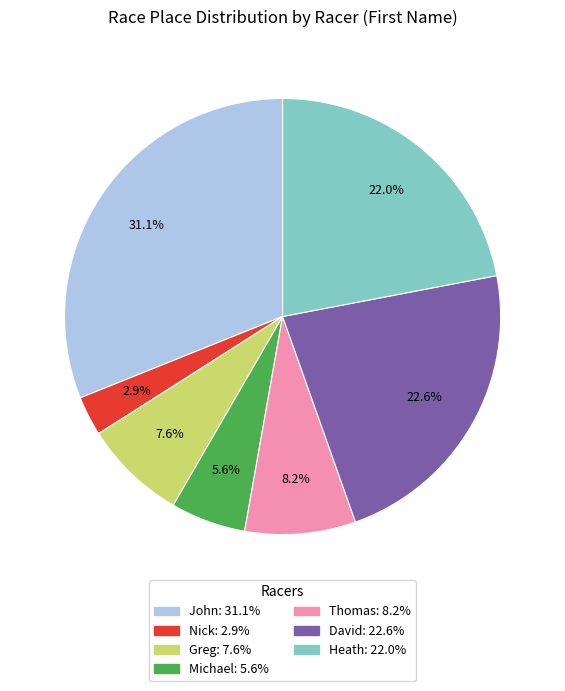

To the nearest percent, what is the difference between the largest and smallest slice percentages?

28%